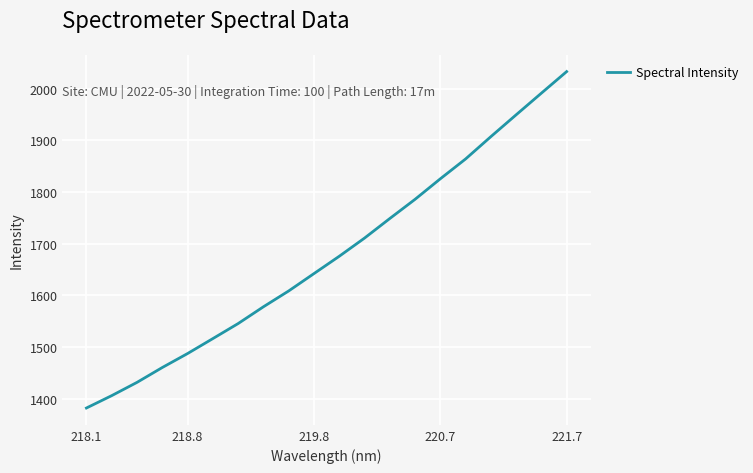

What is the smallest value displayed?

1381.6